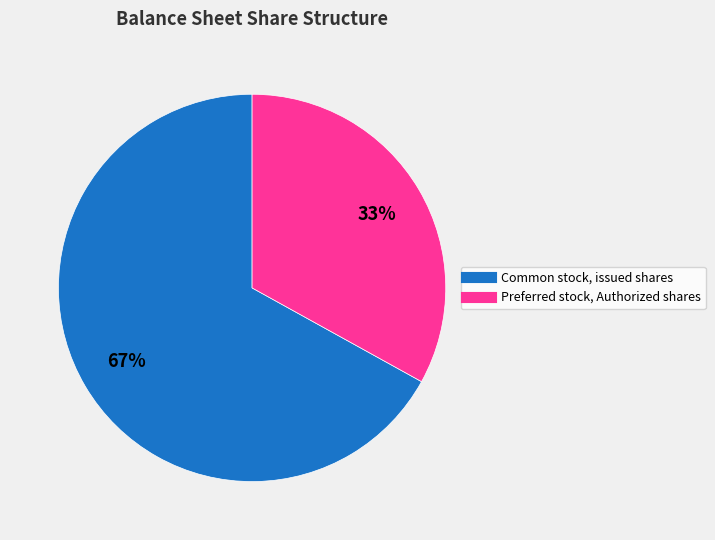

Rank the categories by value from highest to lowest.

Common stock, issued shares, Preferred stock, Authorized shares